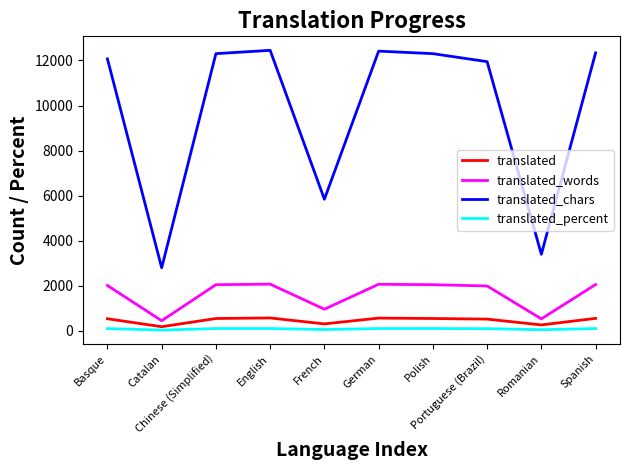

Between Polish and Portuguese (Brazil), which series saw the biggest shift?

translated_chars